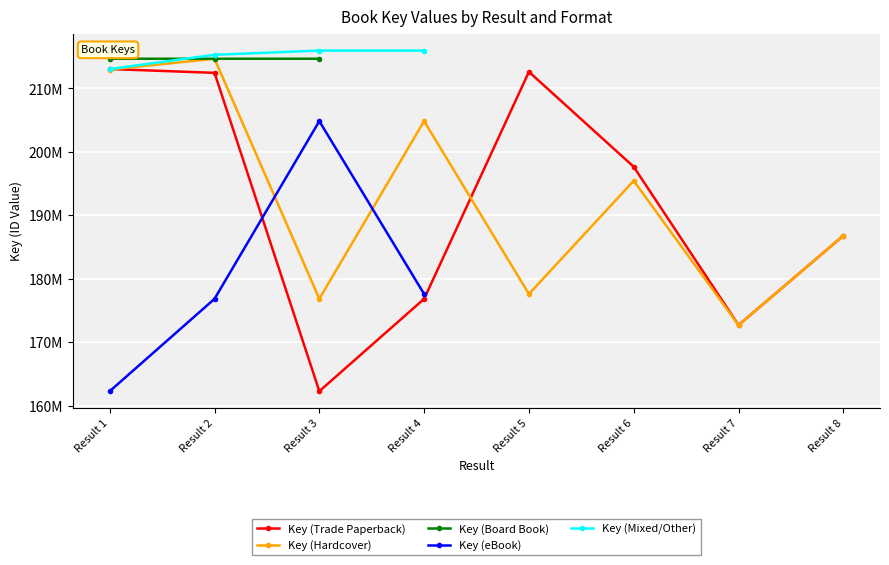

True or false: Key (Hardcover) has a value of 288794567.0 at Result 4.

False